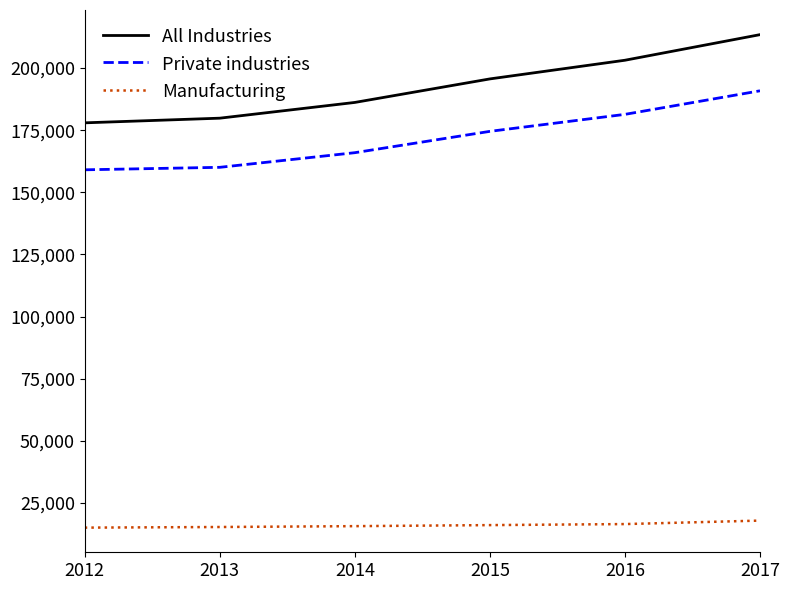

The Manufacturing series shows 15109 at 2012. True or false?

True